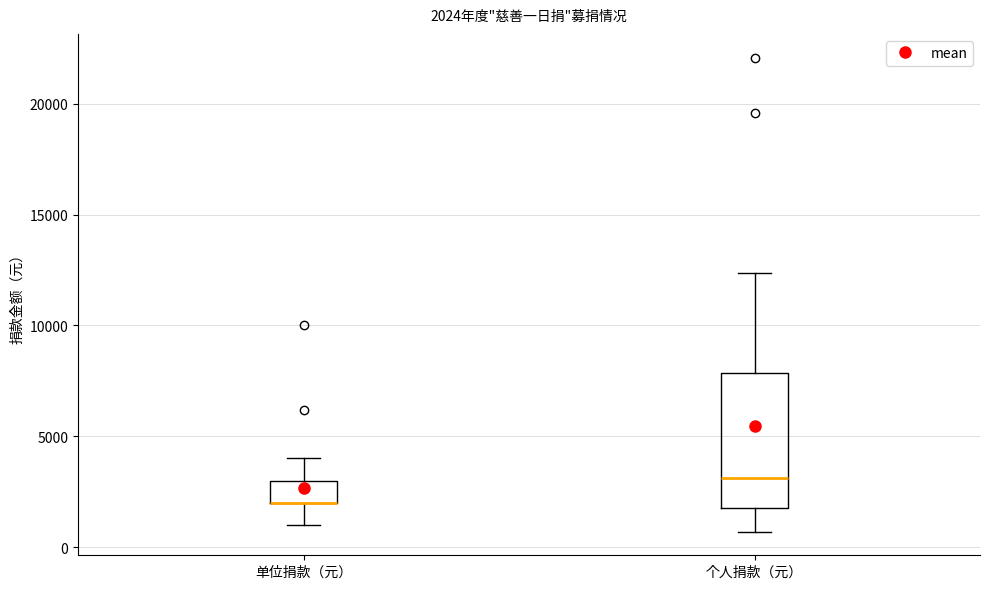

Comparing the boxes themselves (not the whiskers), which one is the tallest?

个人捐款（元）